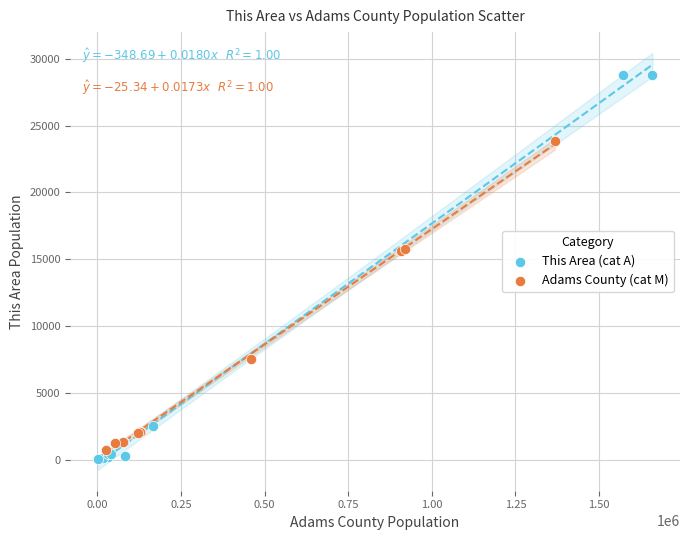

Which series reaches the maximum Y coordinate?

This Area (cat A)